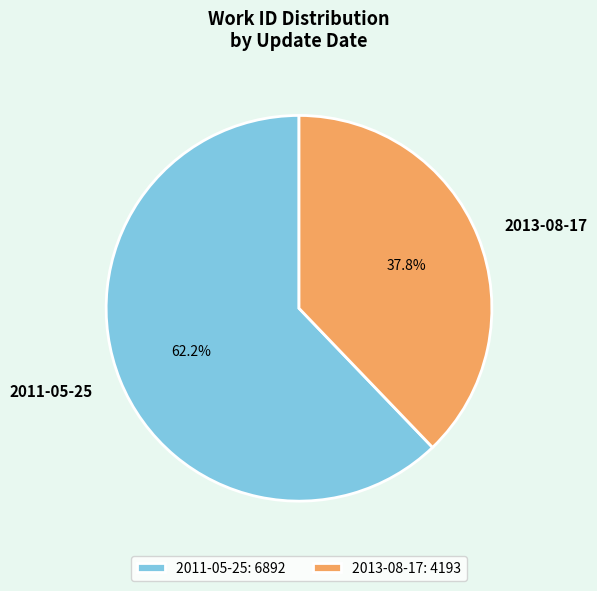

Is the sum of 2011-05-25 and 2013-08-17 greater than half?

Yes